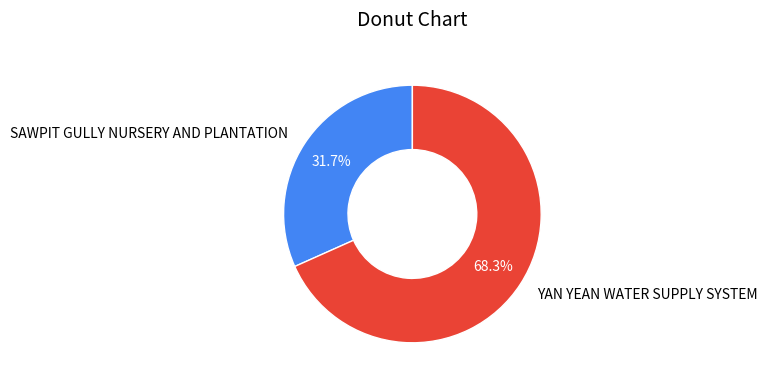

The SAWPIT GULLY NURSERY AND PLANTATION slice represents 20% of the pie. True or false?

False